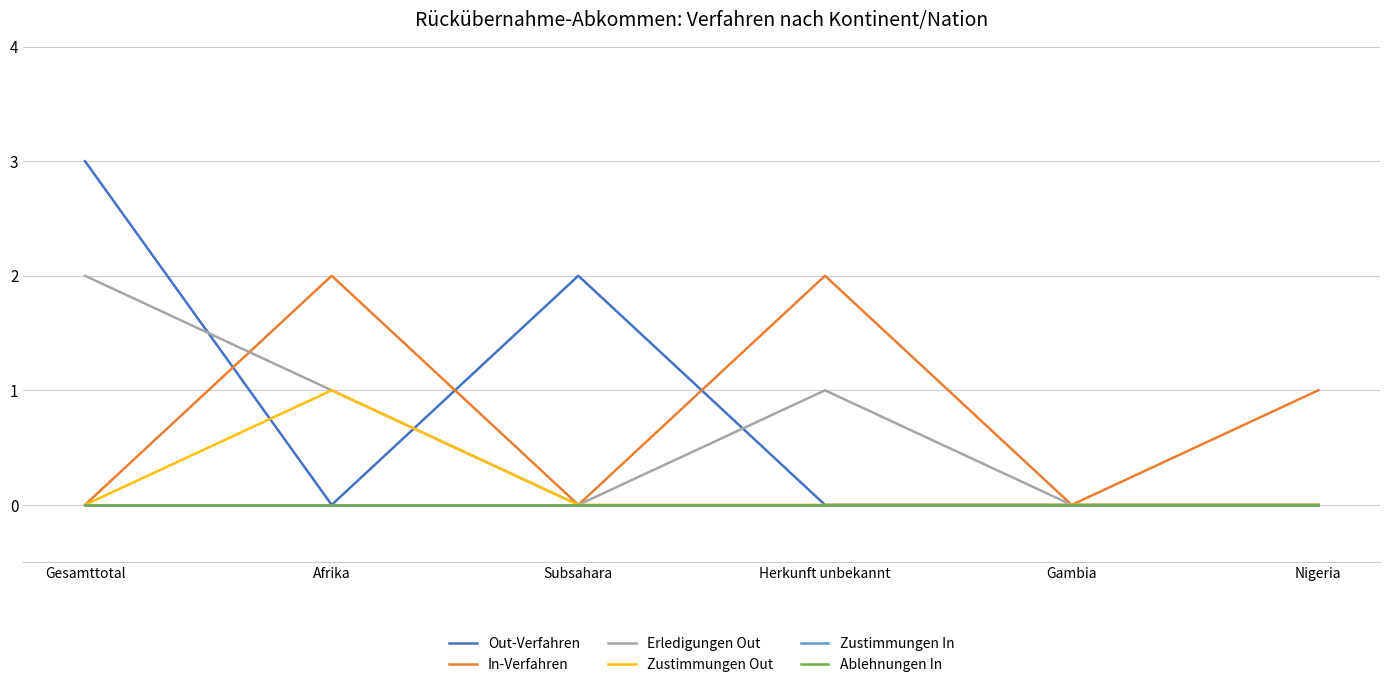

Does the chart display data point markers on the line(s)?

No